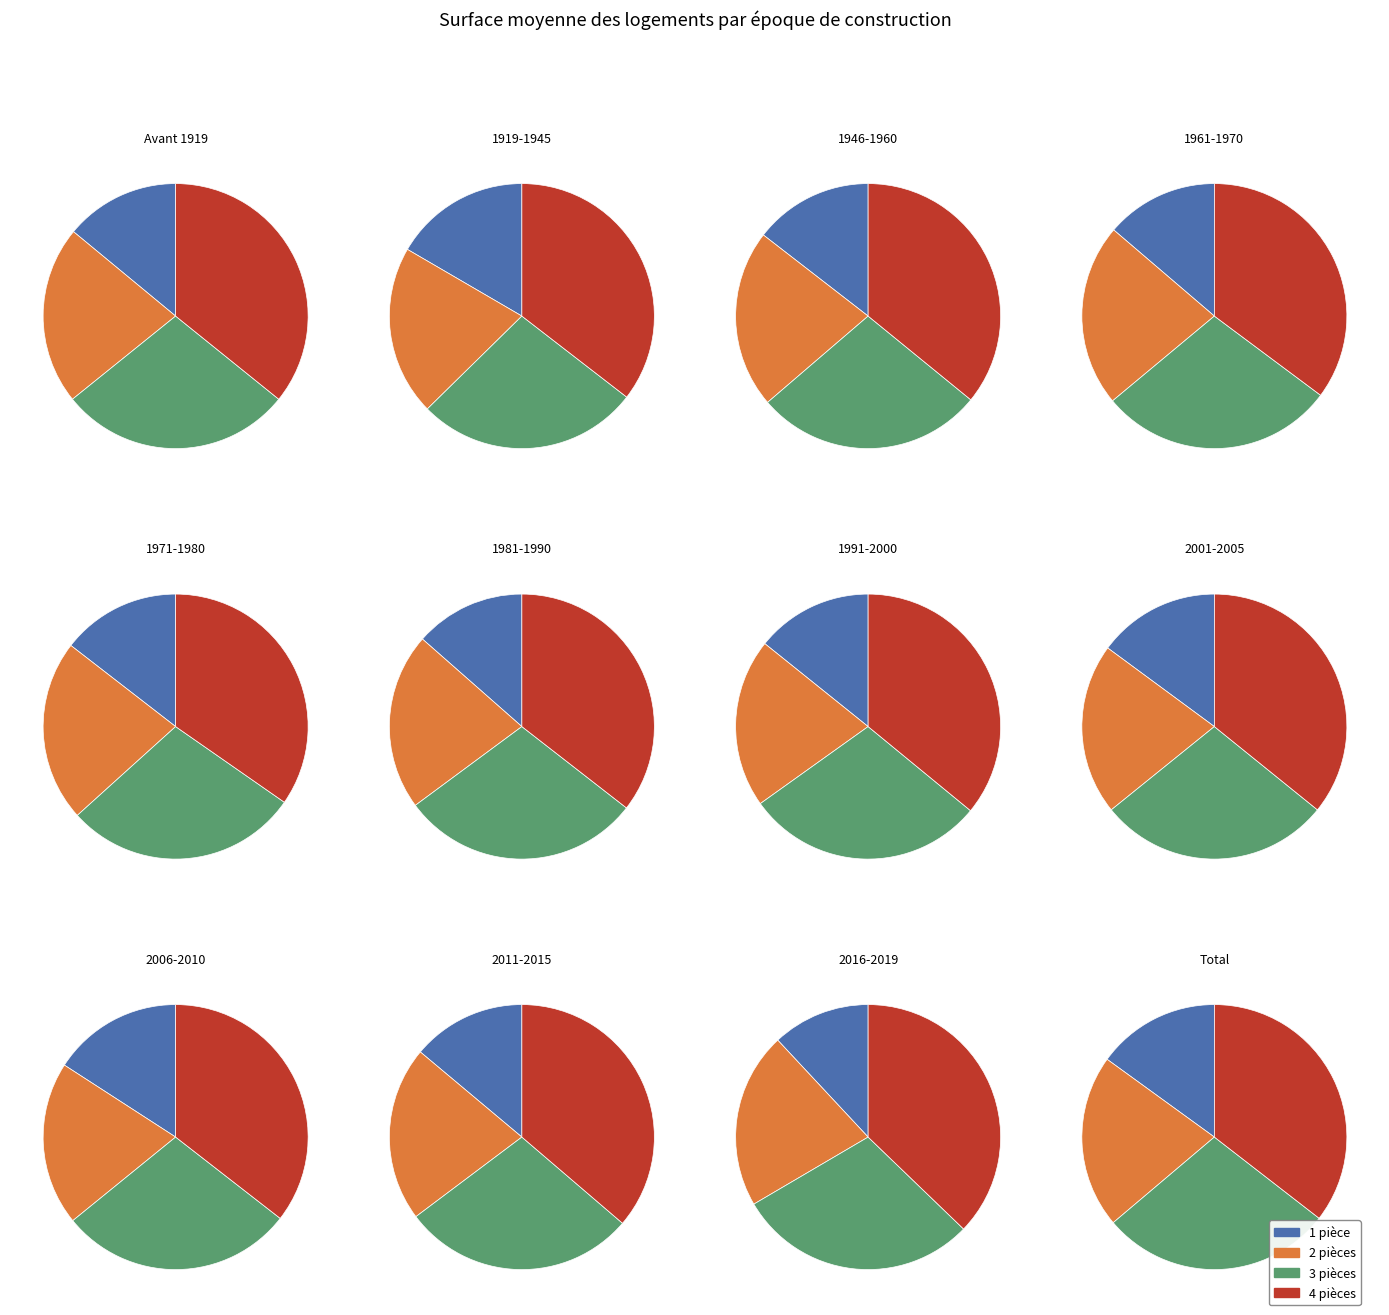

Which series has the widest spread of values?

4 pièces